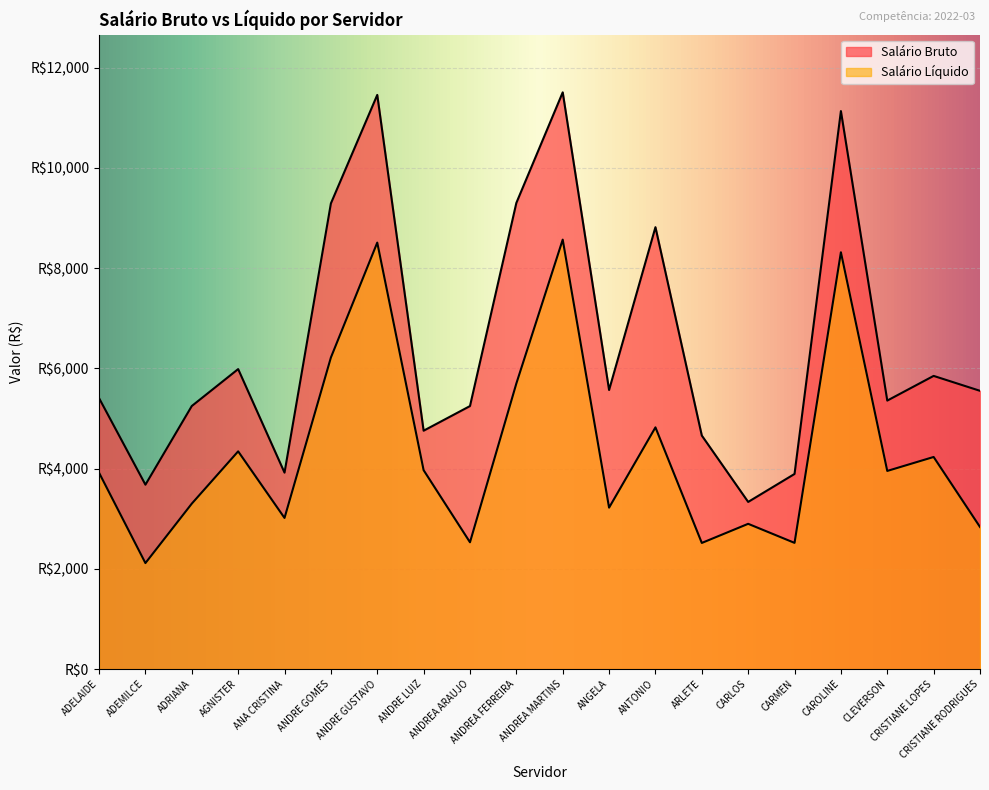

How many values in the Salário Bruto series are below 5552?

10